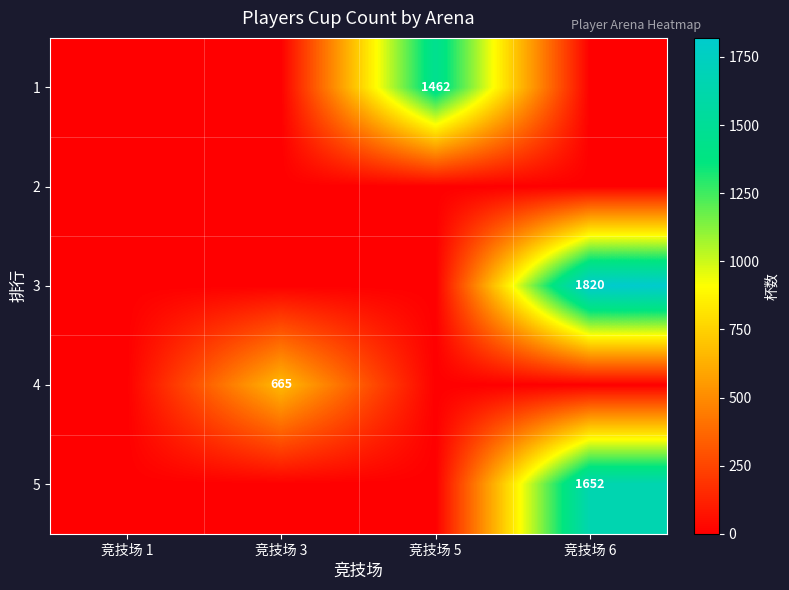

The 5 series shows 2496 at 竞技场 6. True or false?

False